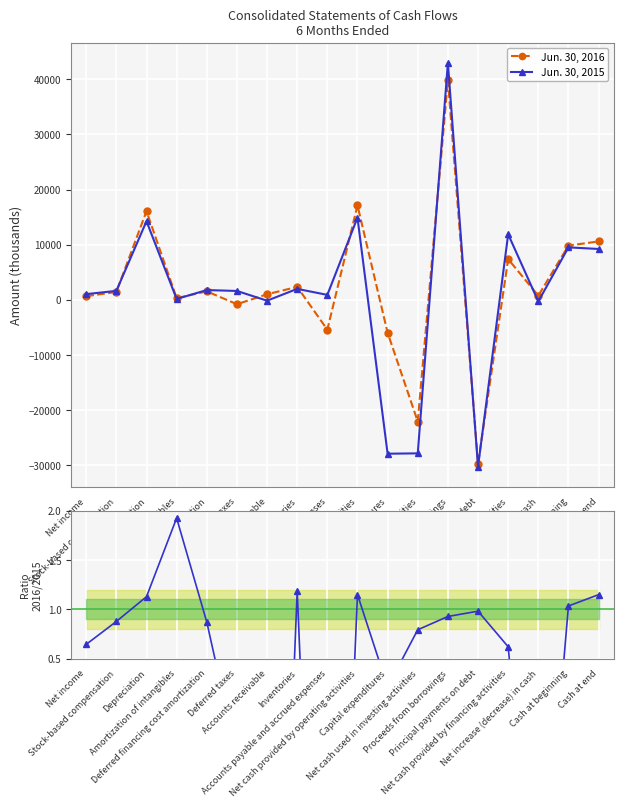

List the series in order of their overall mean, lowest first.

Ratio 2016/2015, Jun. 30, 2015, Jun. 30, 2016